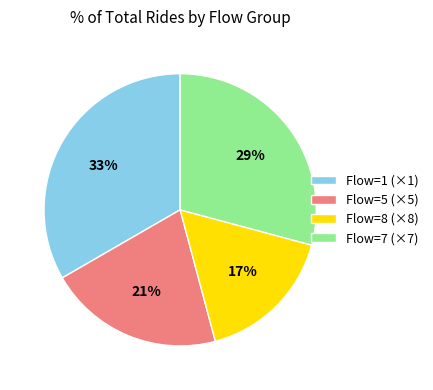

Does Flow=7 (×7) account for over 50% of the chart?

No